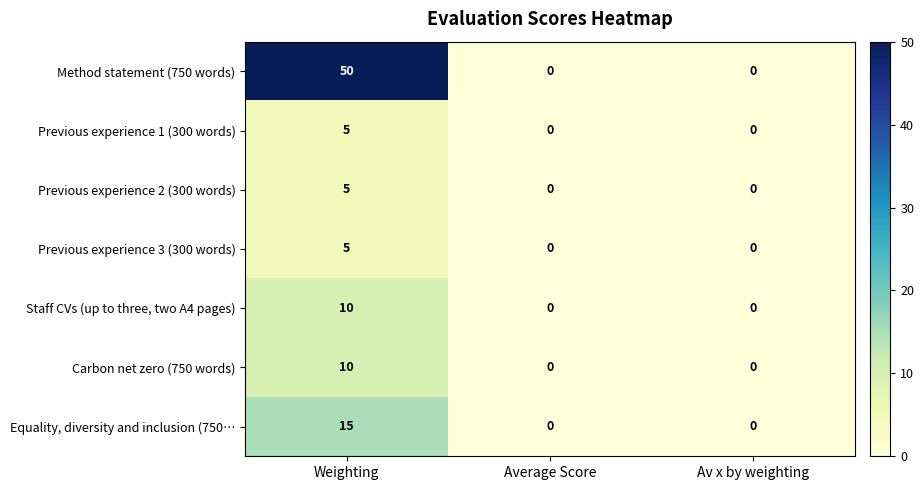

Which series has the largest total across all categories?

Method statement (750 words)